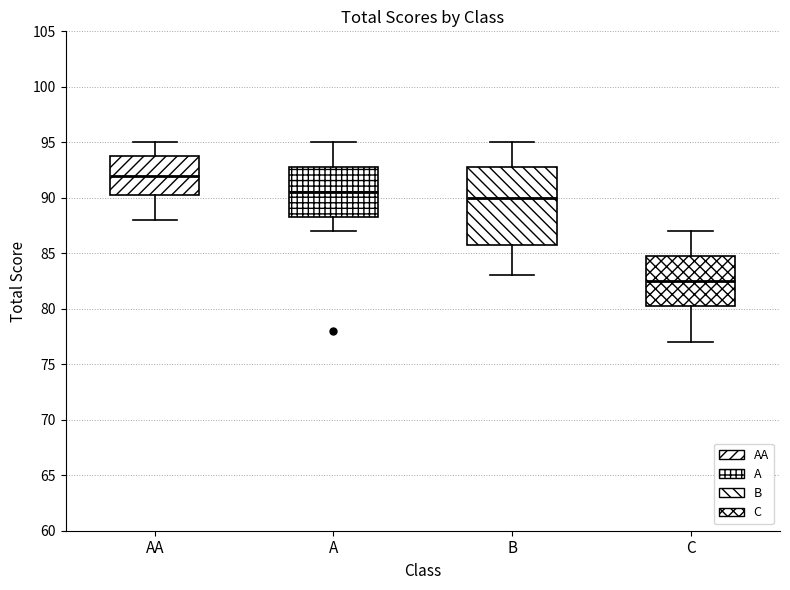

Where is the lower edge of the box for C on the y-axis? The values are not printed on the chart, so give them approximately, as read against the axis.

80.5